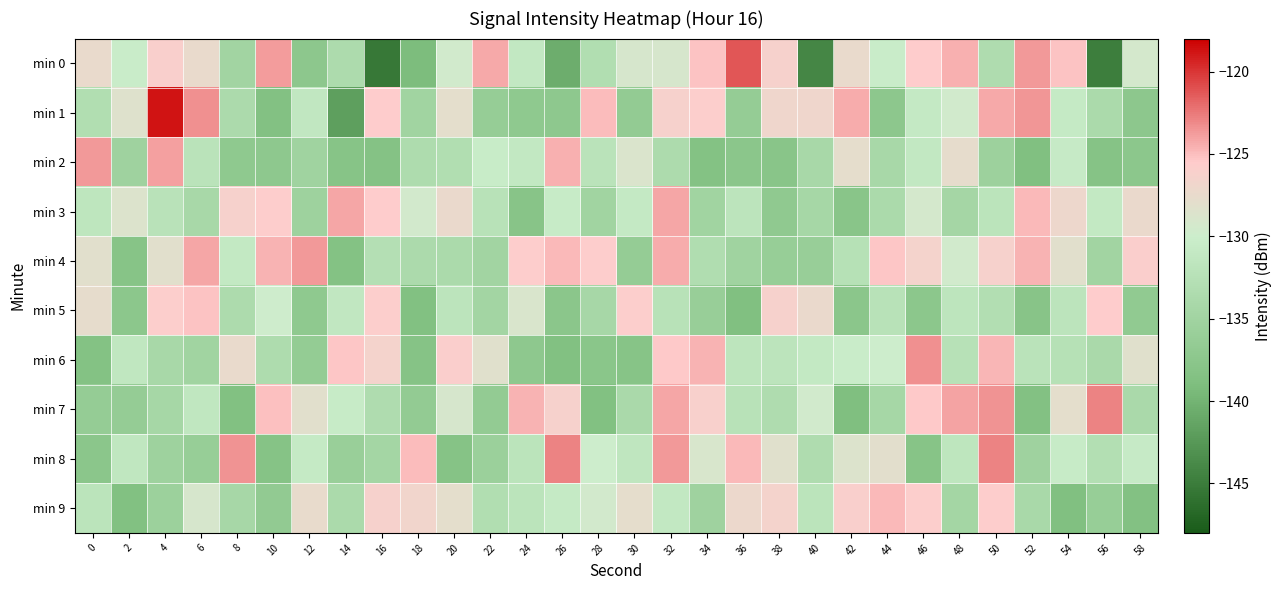

Which series has the largest total across all categories?

row_4